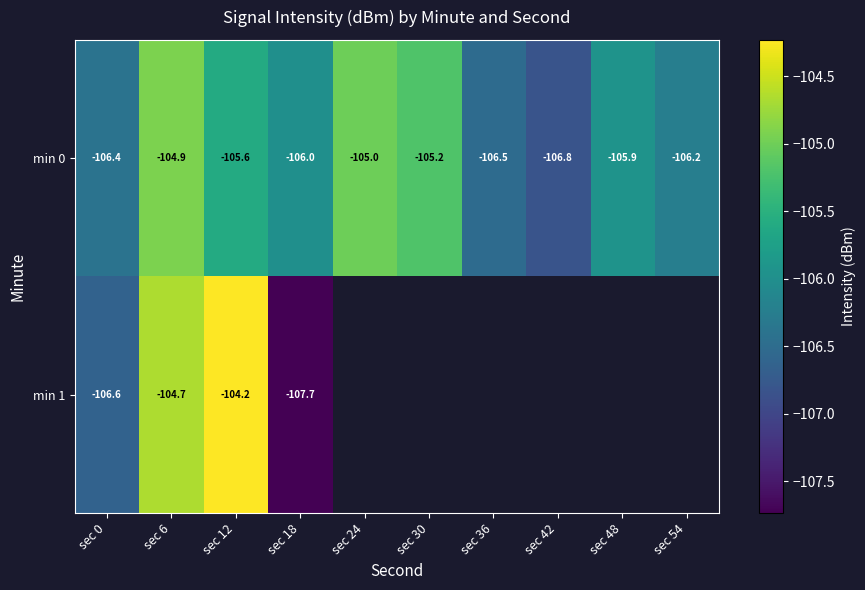

Which category has the lowest value across all series?

sec 18